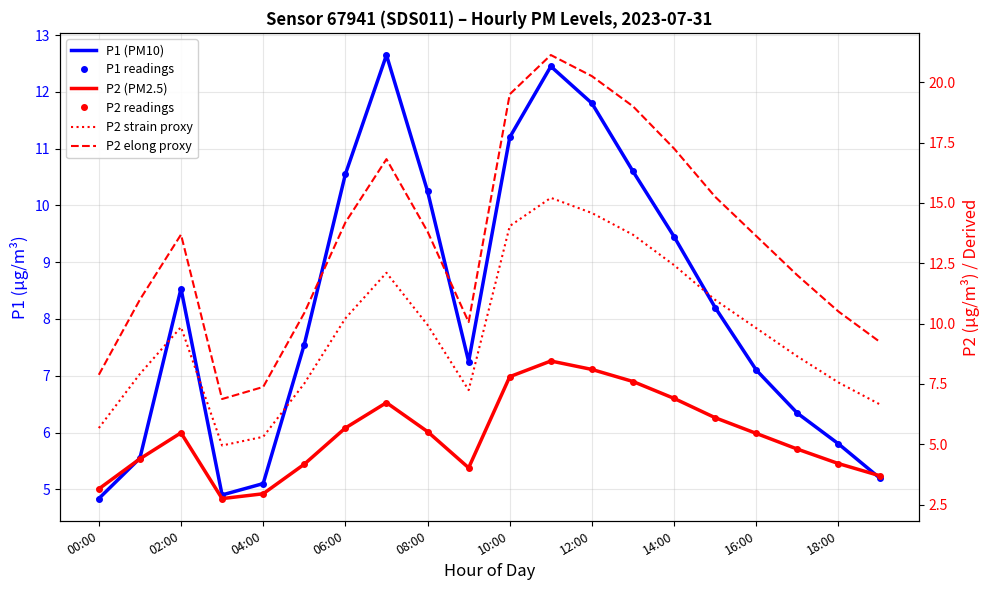

How many values in the P1 readings series are below 8?

10